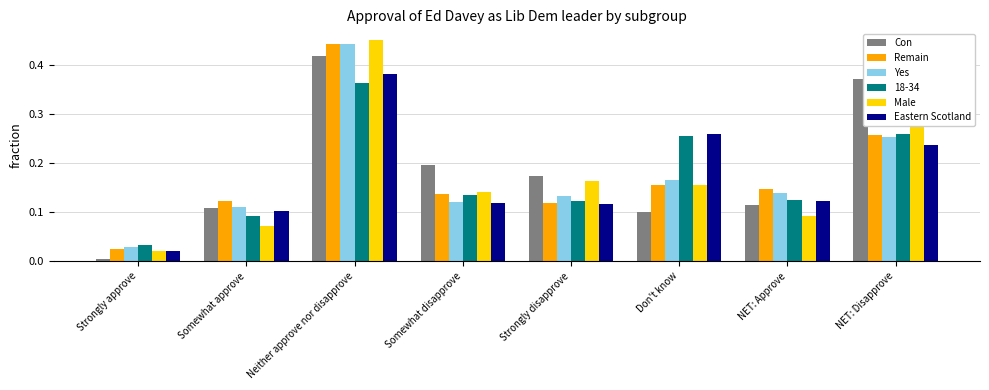

What is the total value across all series at Don't know?

1.1